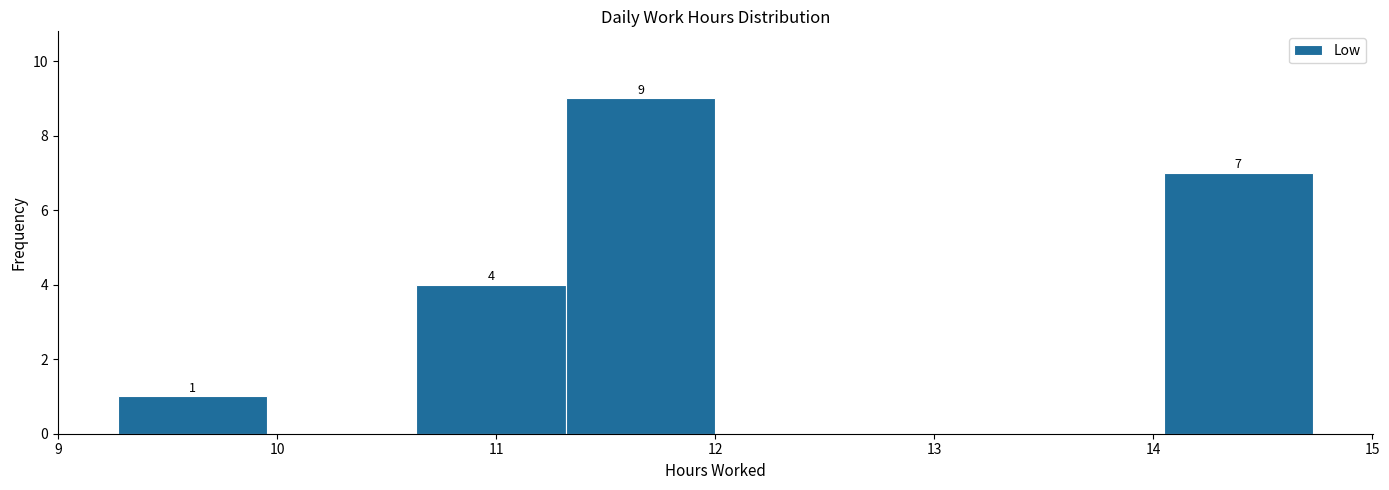

Which range on the x-axis has the tallest bar?

11.3 to 12.0